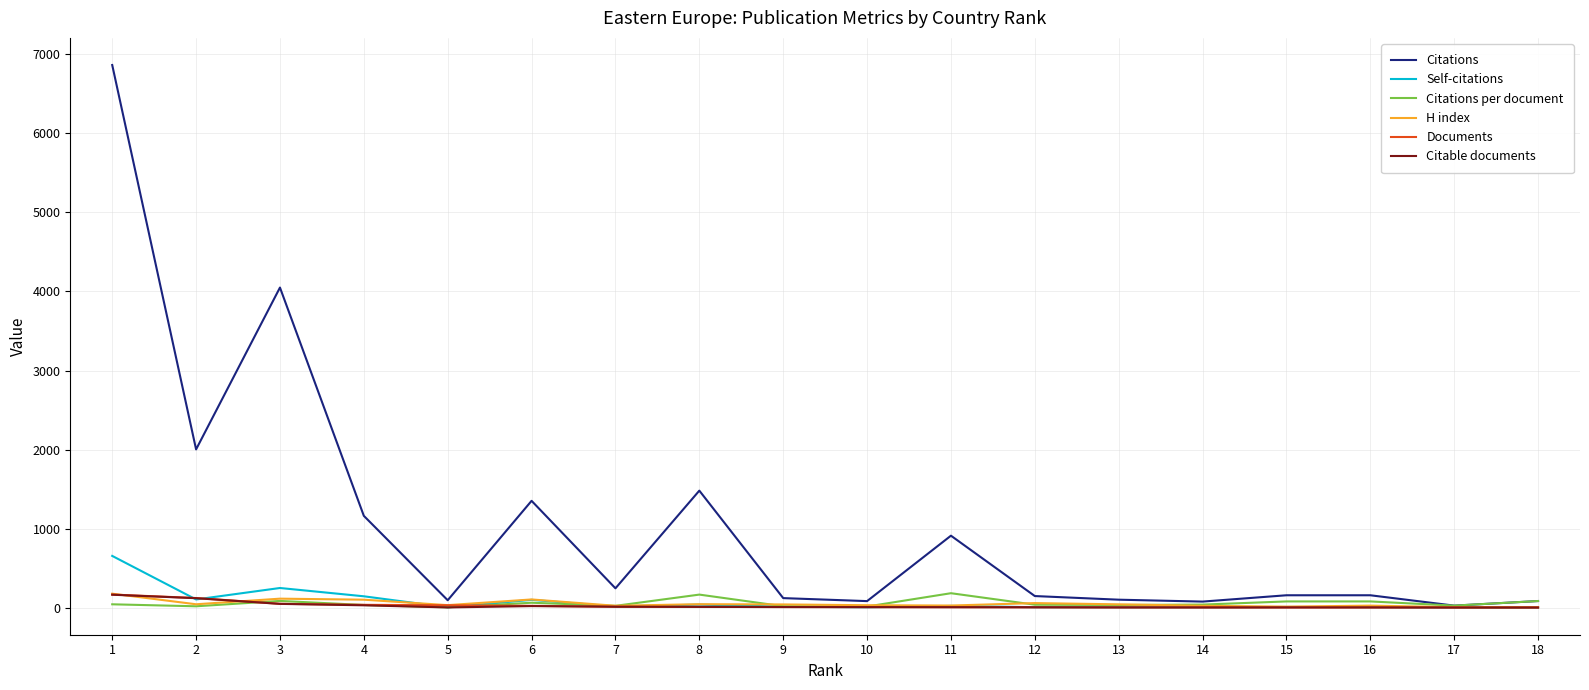

At which category does the chart reach its peak across all series?

1